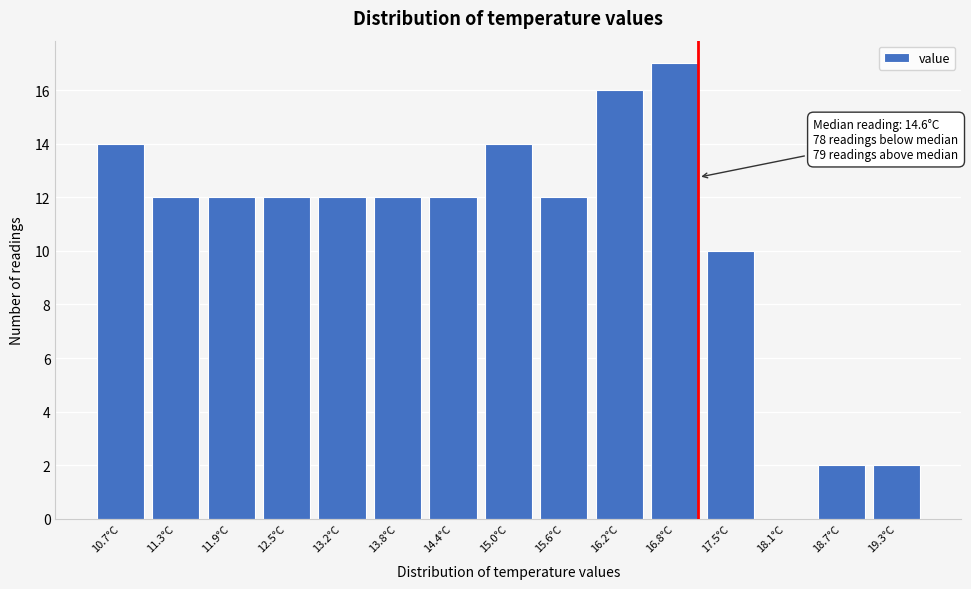

Reading left to right, extract all data points from this chart.

10.7°C=14	11.3°C=12	11.9°C=12	12.5°C=12	13.2°C=12	13.8°C=12	14.4°C=12	15.0°C=14	15.6°C=12	16.2°C=16	16.8°C=17	17.5°C=10	18.1°C=0	18.7°C=2	19.3°C=2